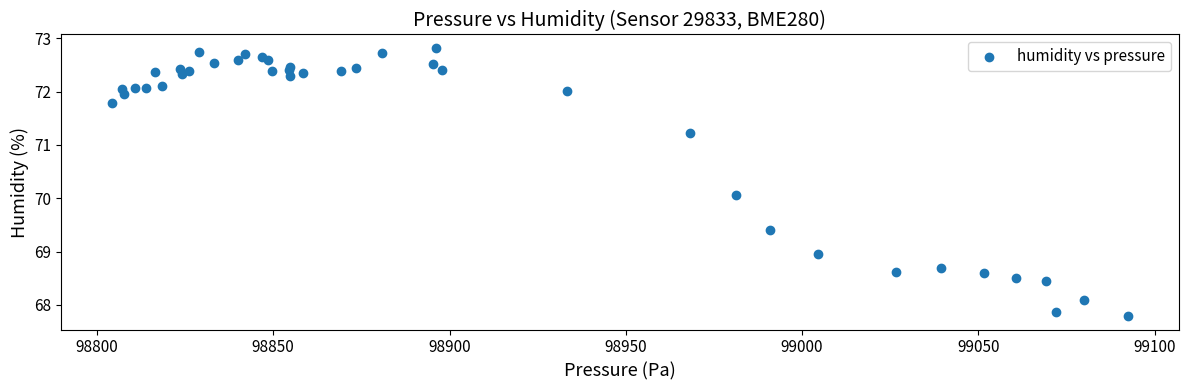

What Y value in the scatter plot is closest to 70?

70.1